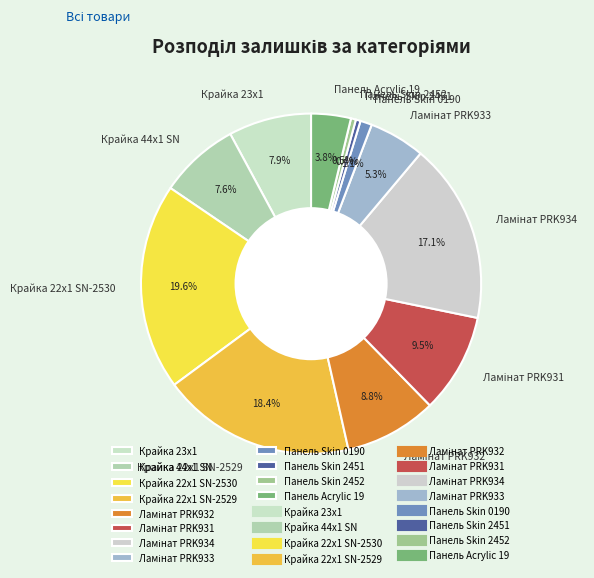

What is the total percentage of Панель Acrylic 19 and Панель Skin 0190?

4.9%